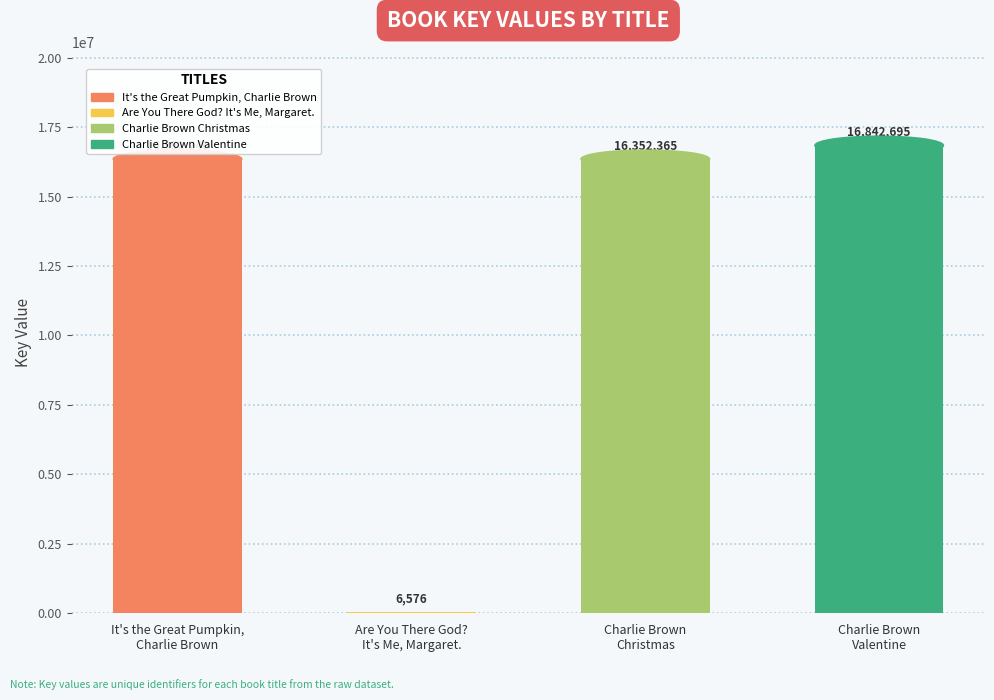

What is the greatest value displayed?

16842695